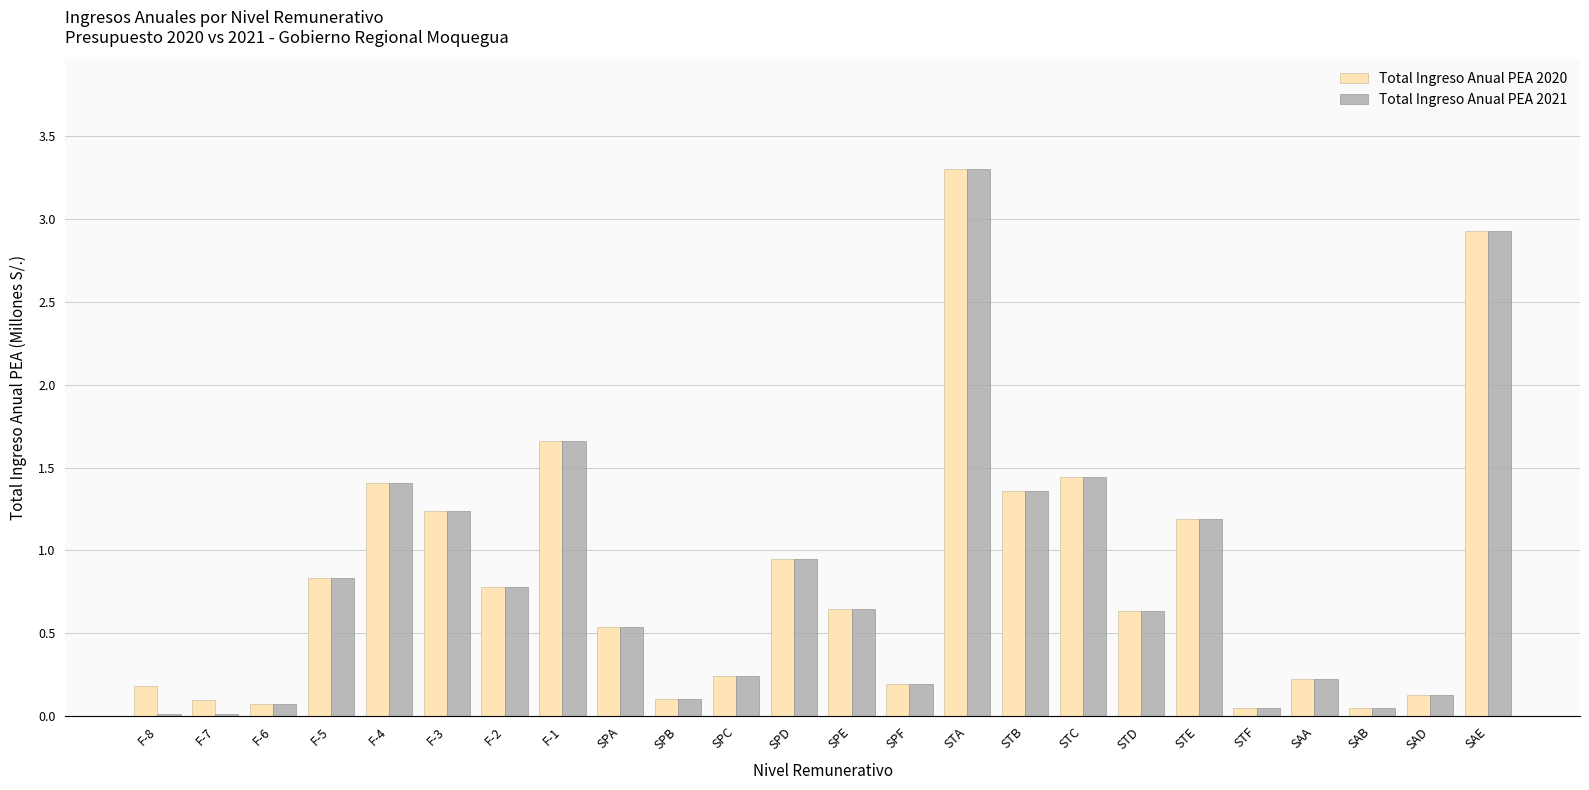

Which category has the highest value in the Total Ingreso Anual PEA 2020 series?

STA